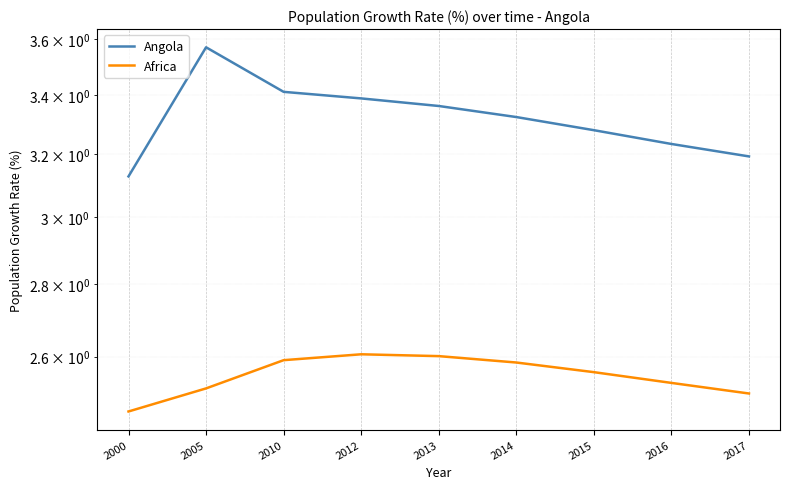

Reading left to right, what are all the values shown in this chart?

Angola: 3.1	3.6	3.4	3.4	3.4	3.3	3.3	3.2	3.2
Africa: 2.5	2.5	2.6	2.6	2.6	2.6	2.6	2.5	2.5